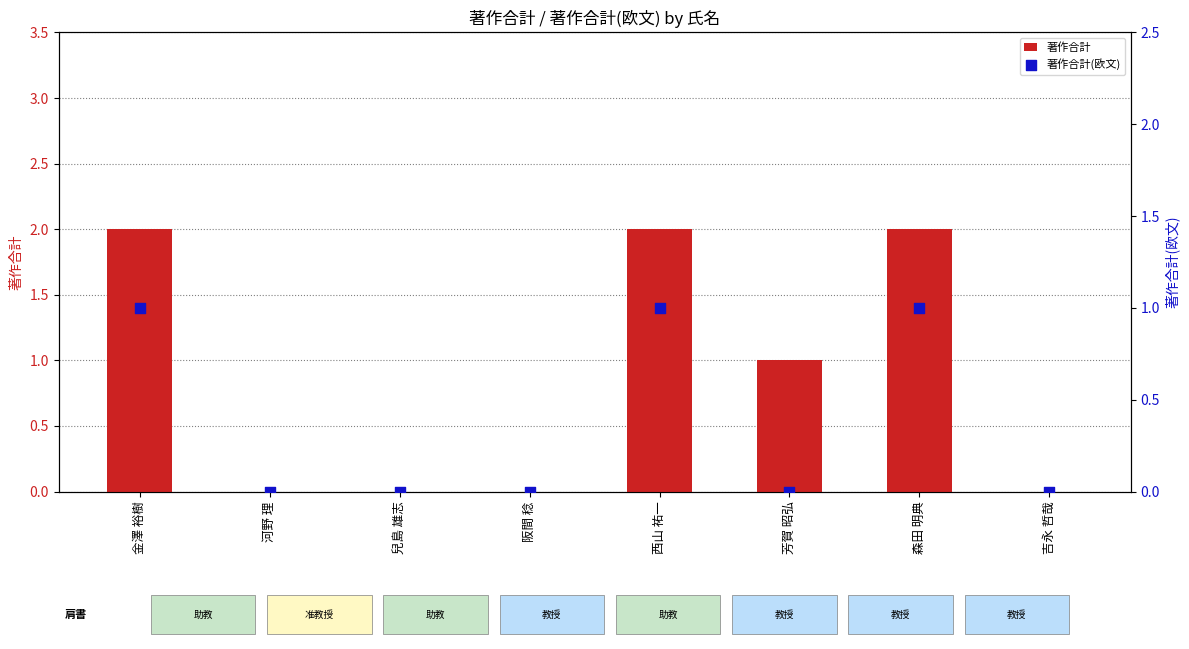

What are all the series names shown in the legend?

著作合計, 著作合計(欧文)